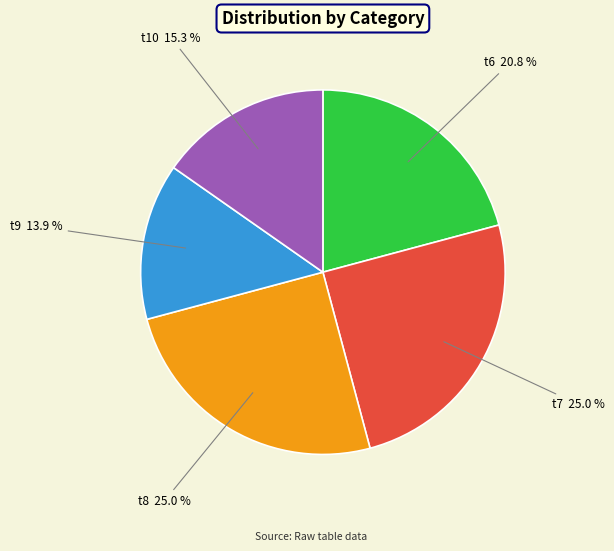

Does t8 represent more than half of the total?

No